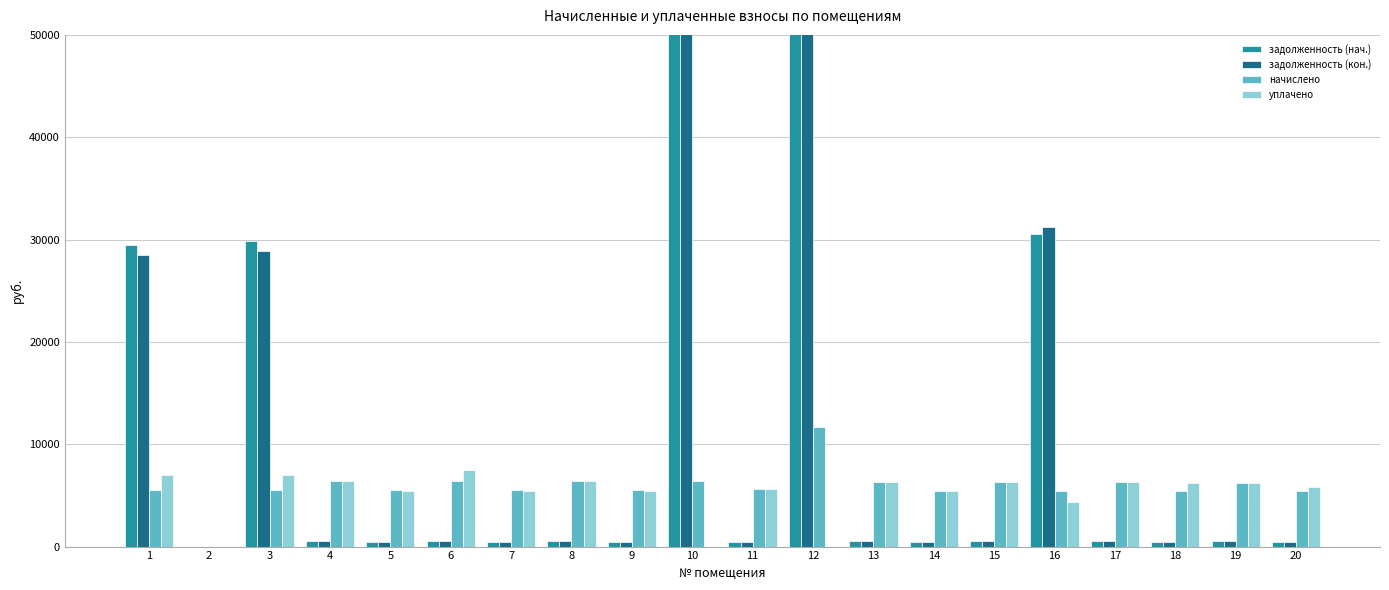

What is the difference between the maximum and minimum values in the уплачено series?

7471.9